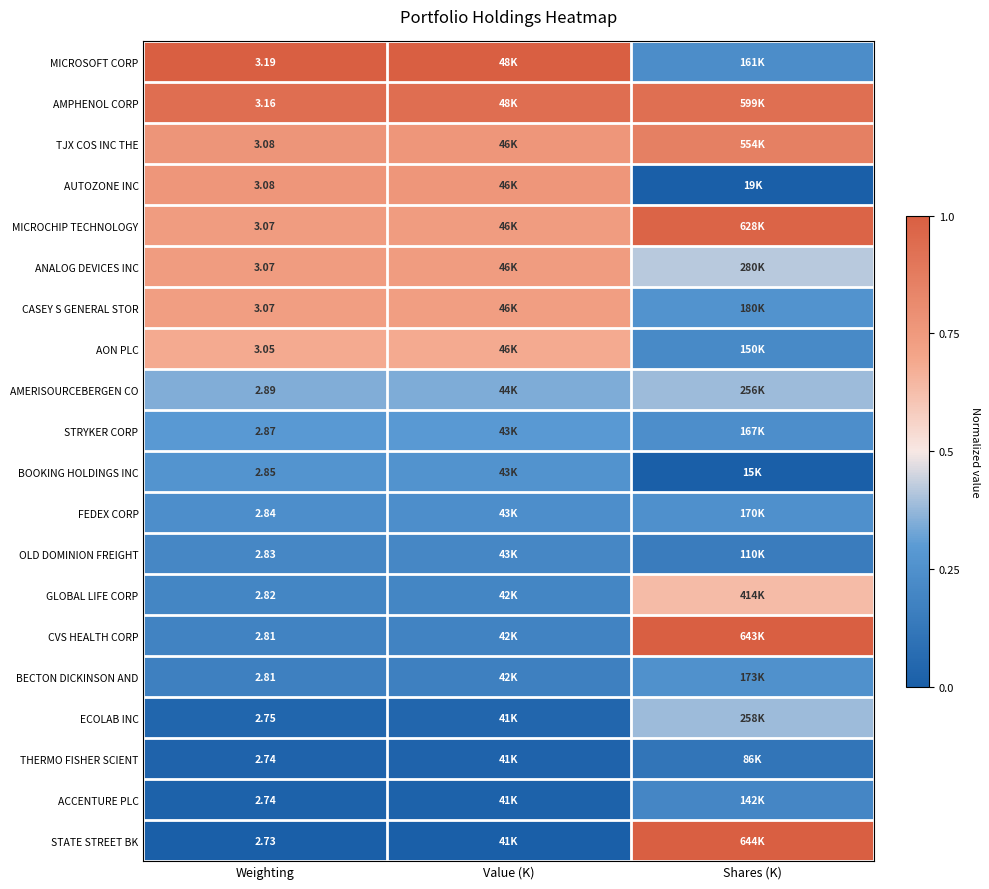

Is the value of THERMO FISHER SCIENT at Value (K) greater than the value of AUTOZONE INC at Value (K)?

No